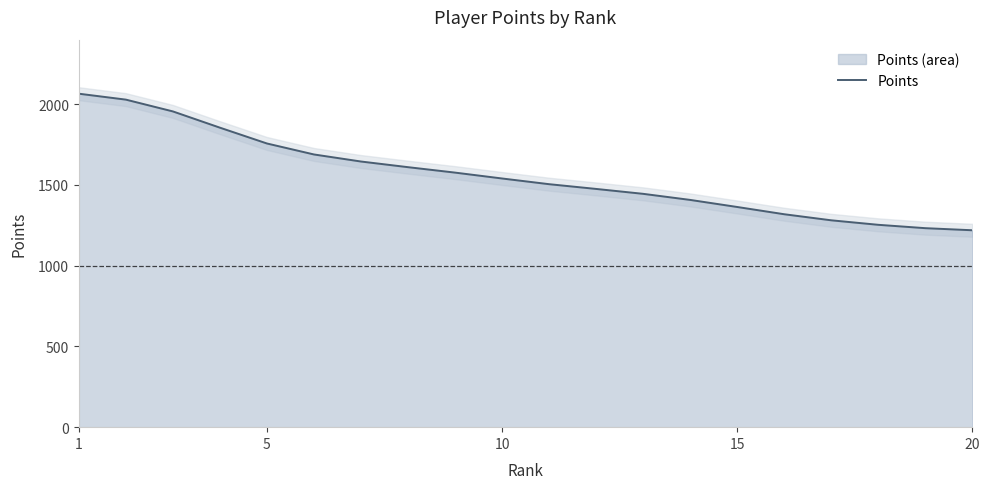

What is the difference between the maximum and minimum values?

845.8